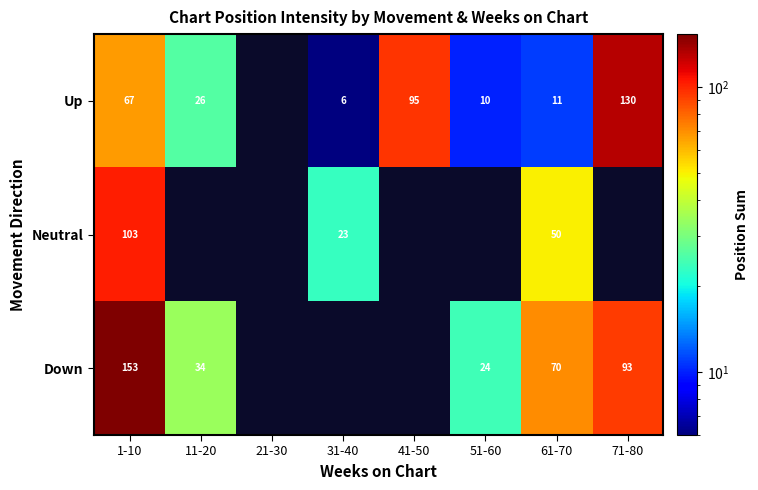

Between 1-10 and 41-50, which is larger?

41-50